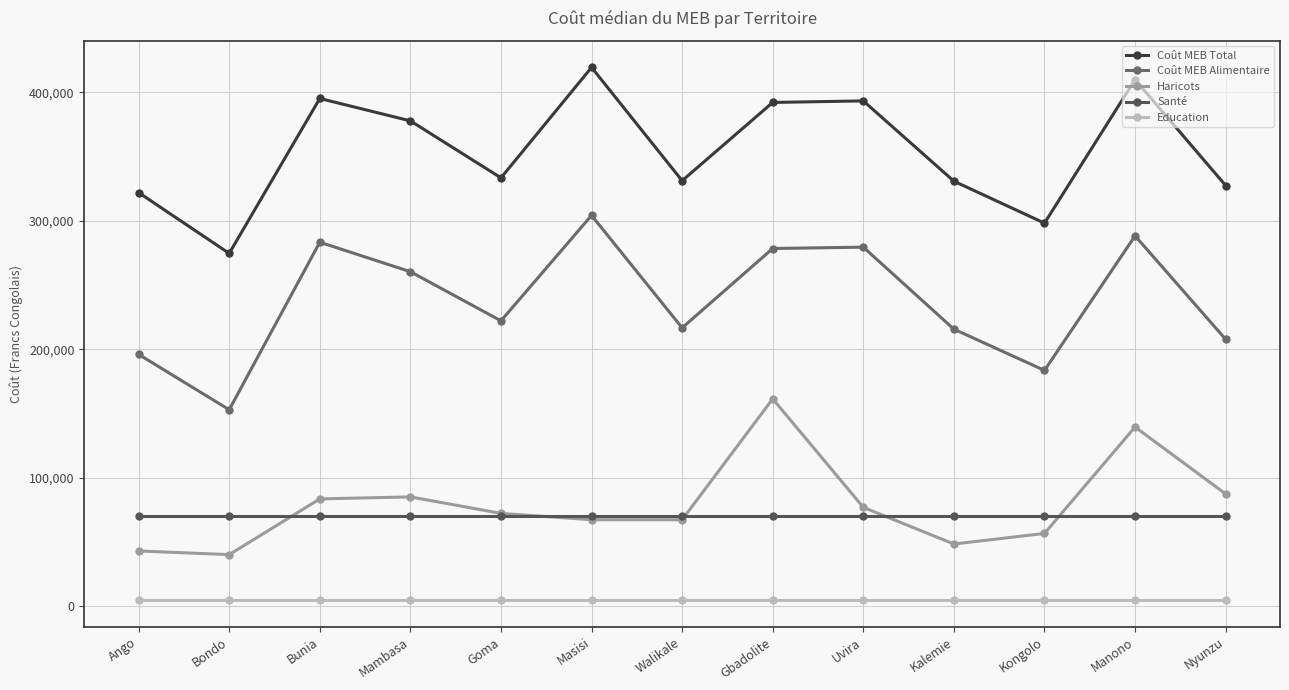

Where is the first local maximum for Coût MEB Total?

Bunia